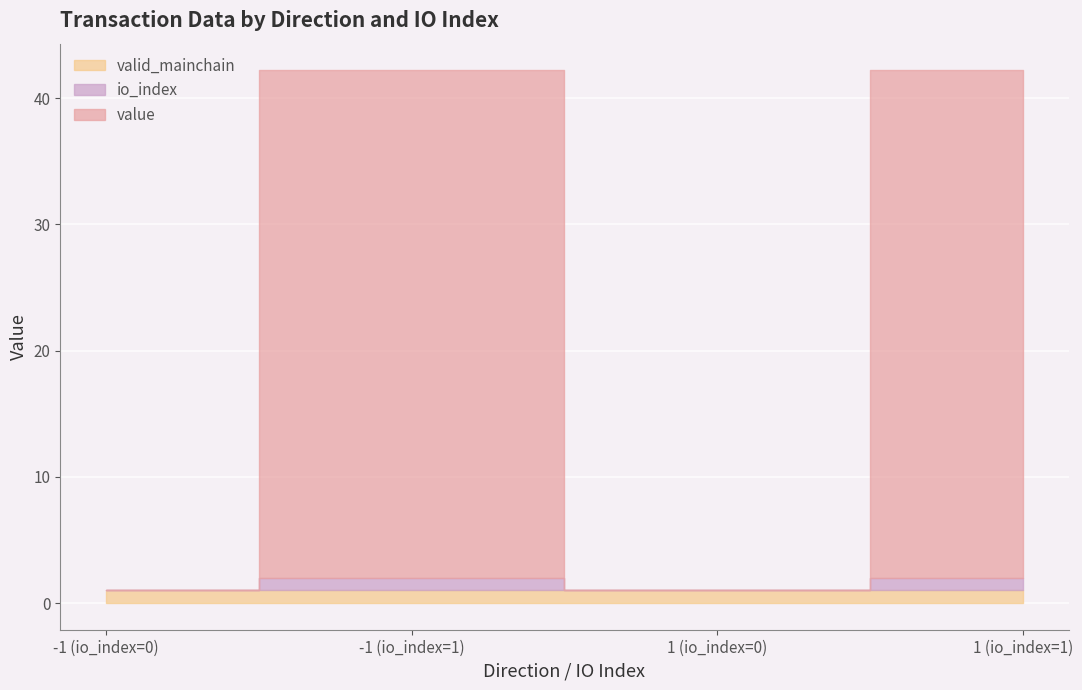

Which series has the widest spread of values?

value